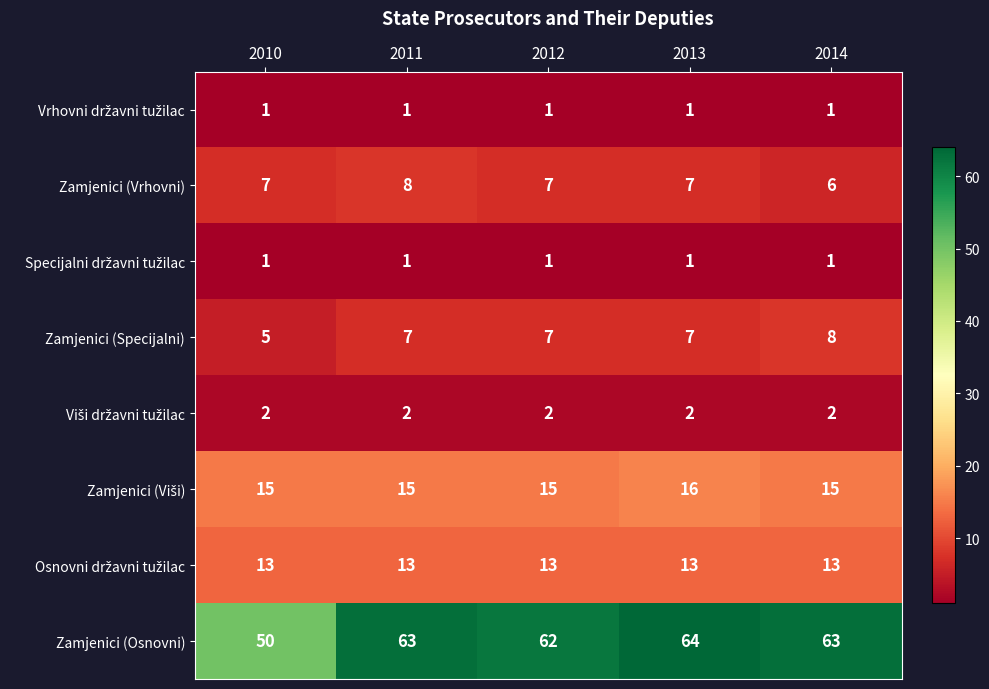

What is the minimum value for Zamjenici (Osnovni)?

50